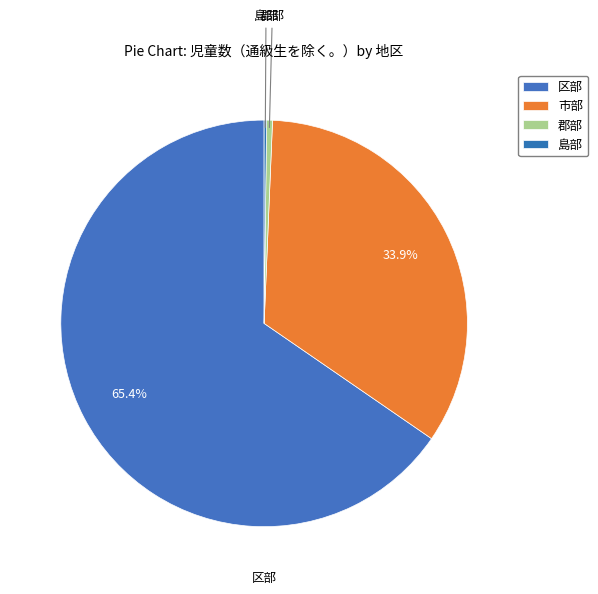

Rank the categories by value from highest to lowest.

区部, 市部, 郡部, 島部